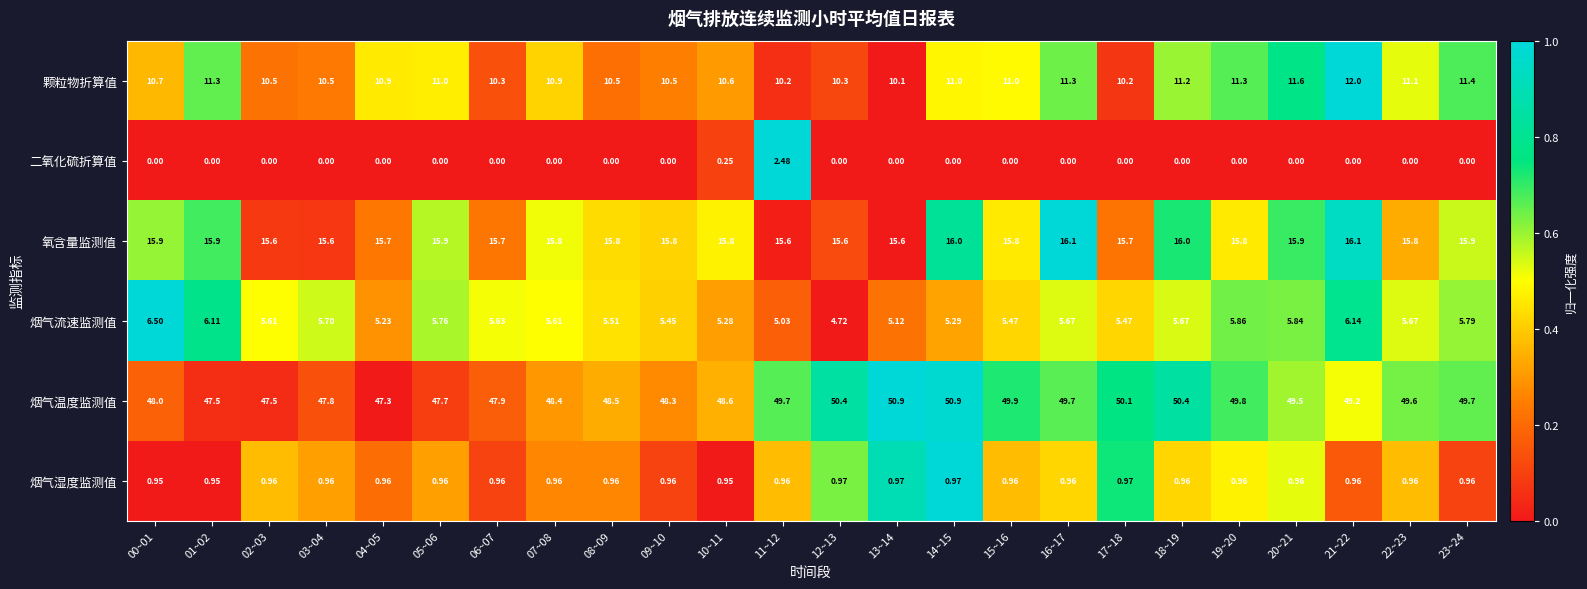

List the series in order of their peak value, highest first.

烟气温度监测值, 氧含量监测值, 颗粒物折算值, 烟气流速监测值, 二氧化硫折算值, 烟气湿度监测值